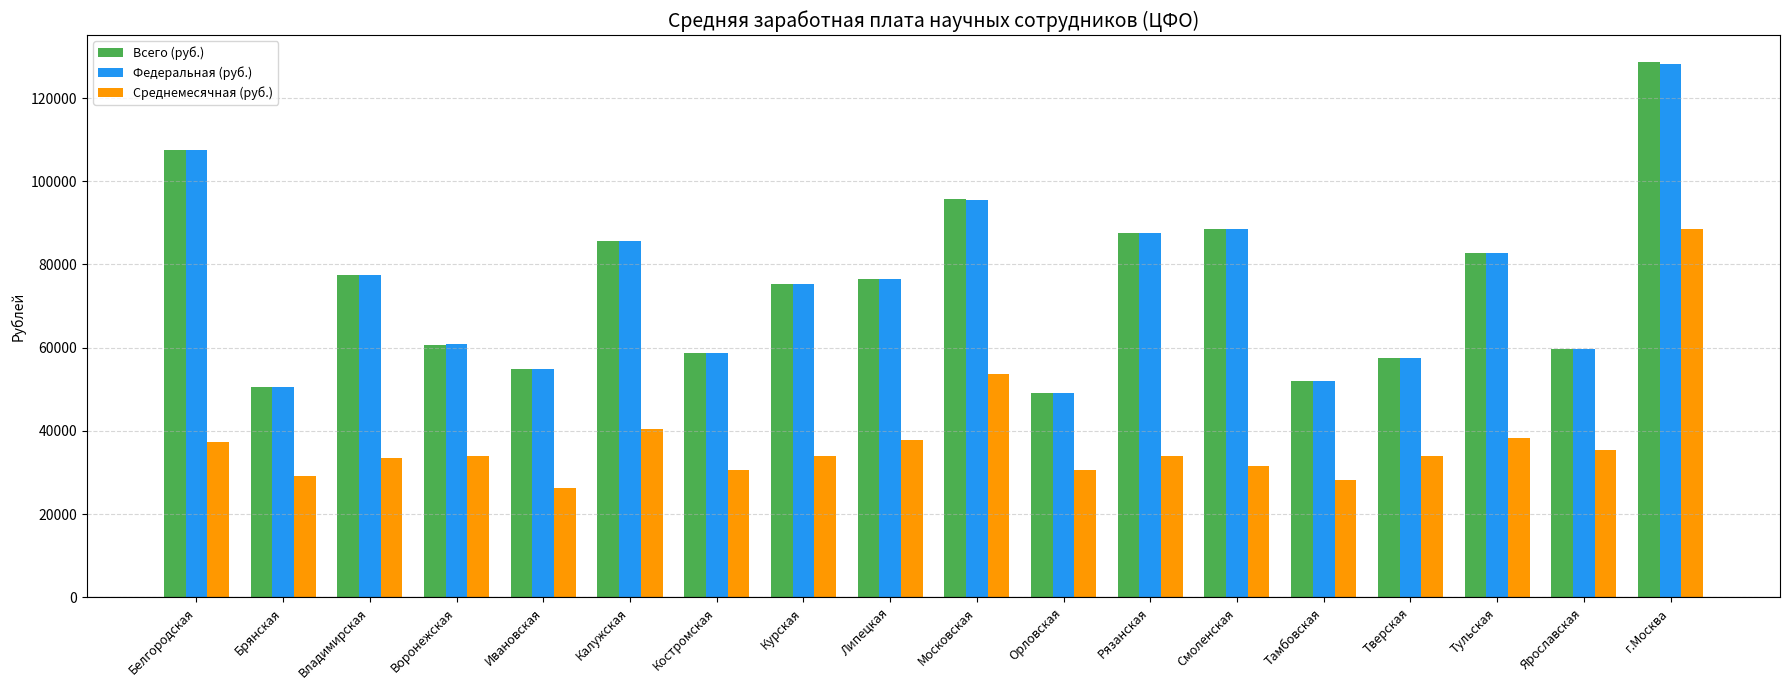

Is it true that Федеральная (руб.) equals 103624.6 at Воронежская?

False